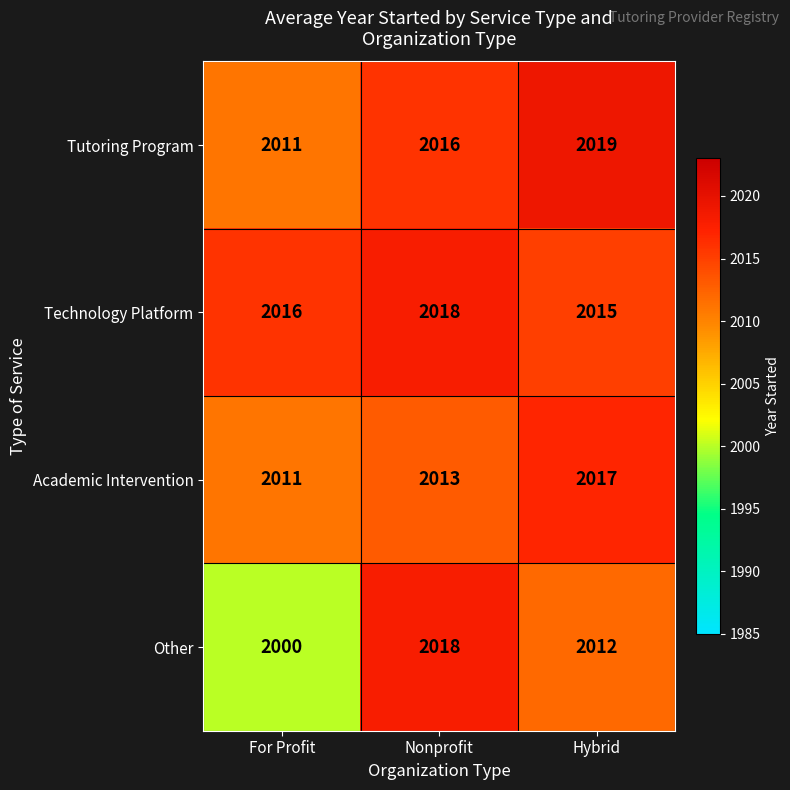

True or false: Other has a value of 1100 at Hybrid.

False